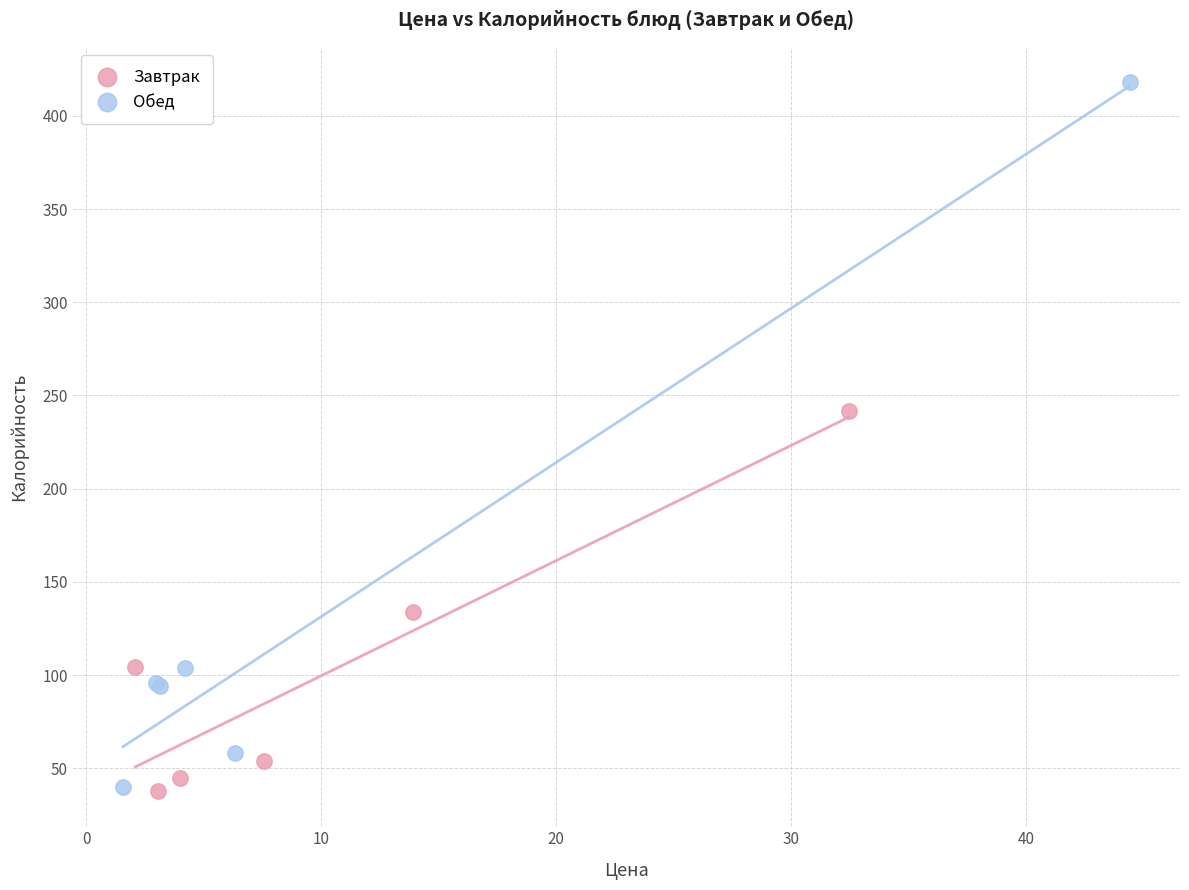

Which series reaches the maximum Y coordinate?

Обед